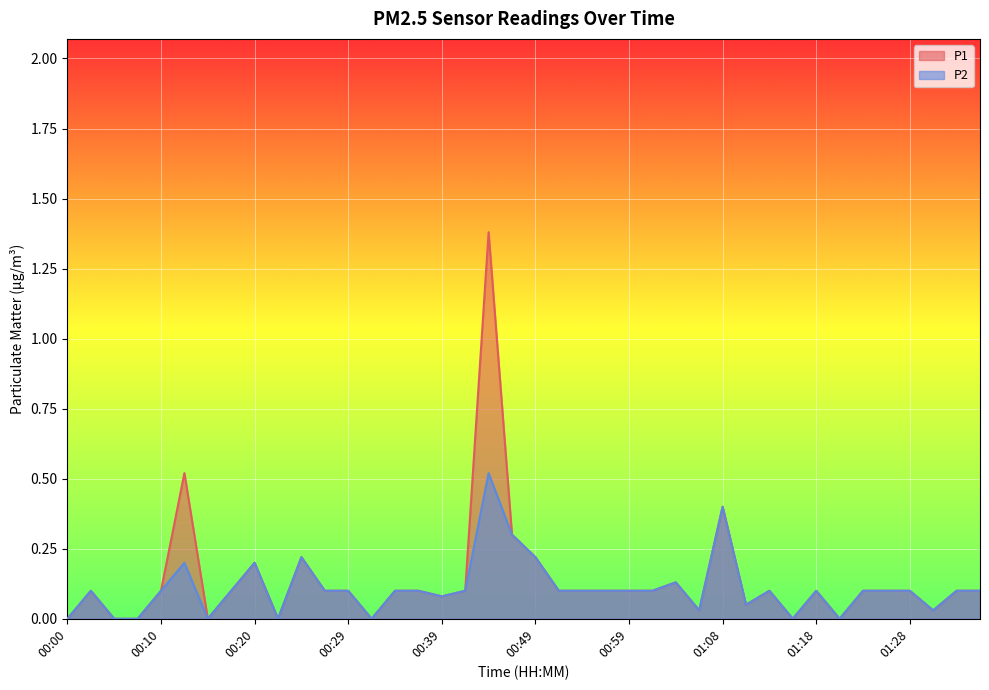

True or false: P2 has more than 1 points higher than both neighbors.

True